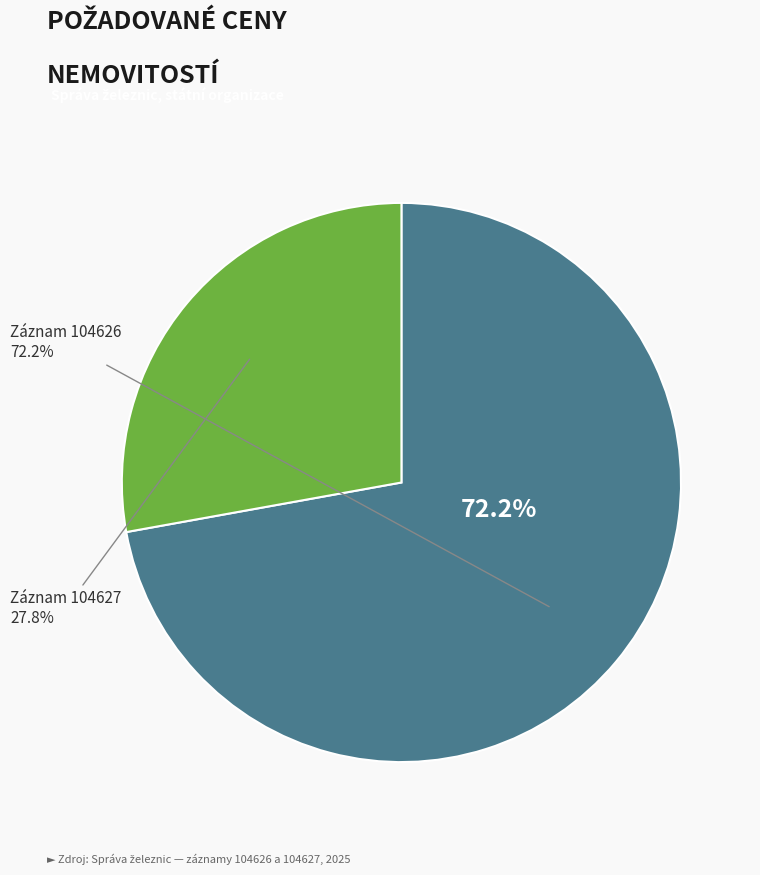

Which slice is the largest?

104626